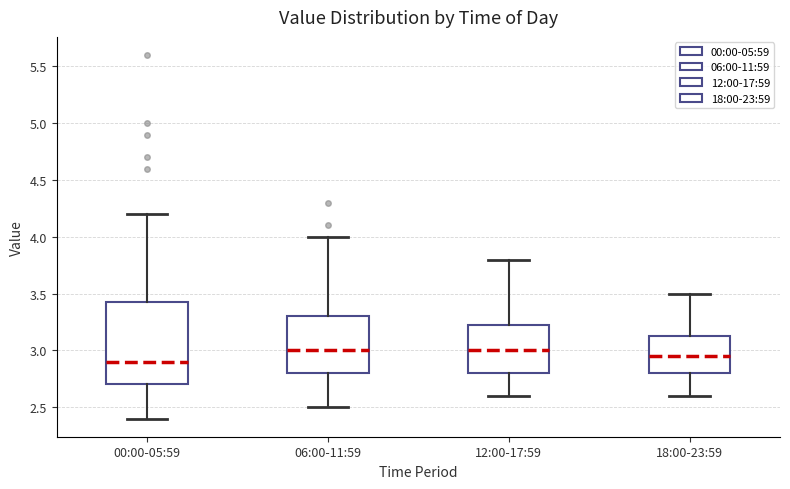

Reading left to right, transcribe this box plot: for each box, give where its median line is, the range the box spans, and where its two whiskers end, as read against the y-axis. The values are not printed on the chart, so give them approximately, as read against the axis.

00:00-05:59: median 2.90, box 2.70 to 3.45, whiskers 2.40 to 4.20
06:00-11:59: median 3.00, box 2.80 to 3.30, whiskers 2.50 to 4.00
12:00-17:59: median 3.00, box 2.80 to 3.25, whiskers 2.60 to 3.80
18:00-23:59: median 2.95, box 2.80 to 3.15, whiskers 2.60 to 3.50